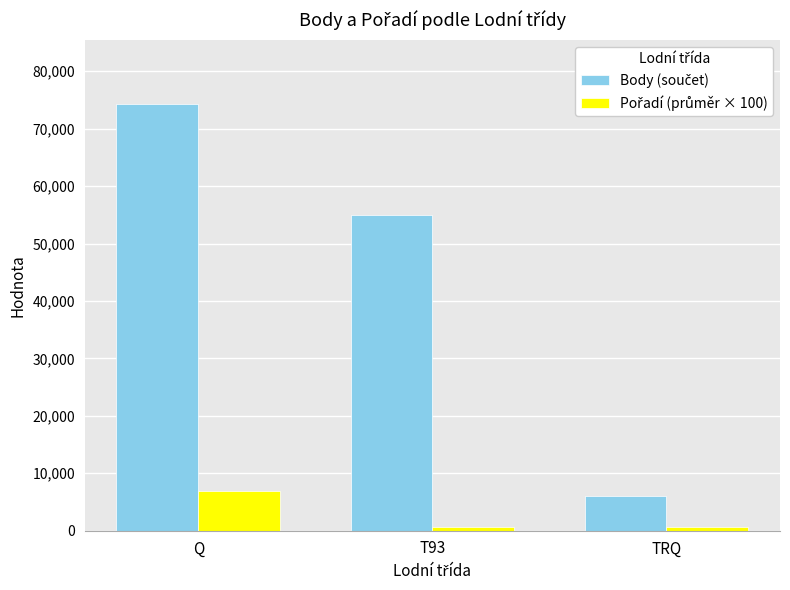

What position from the right is TRQ?

1